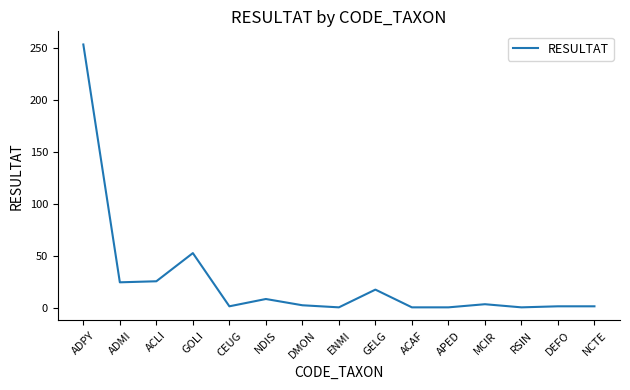

Which label corresponds to the largest value in the chart?

ADPY